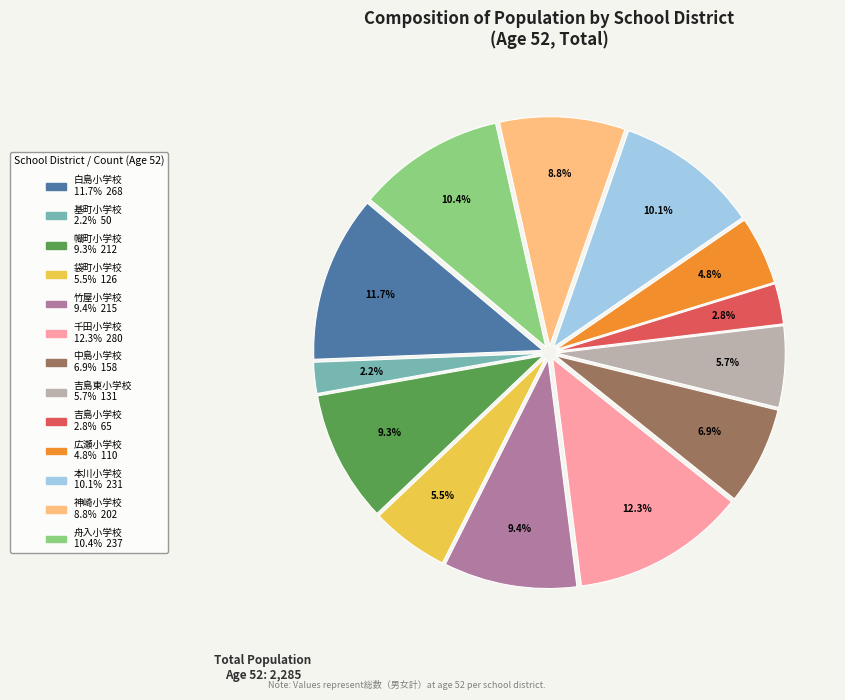

Is there a majority slice in this chart?

No